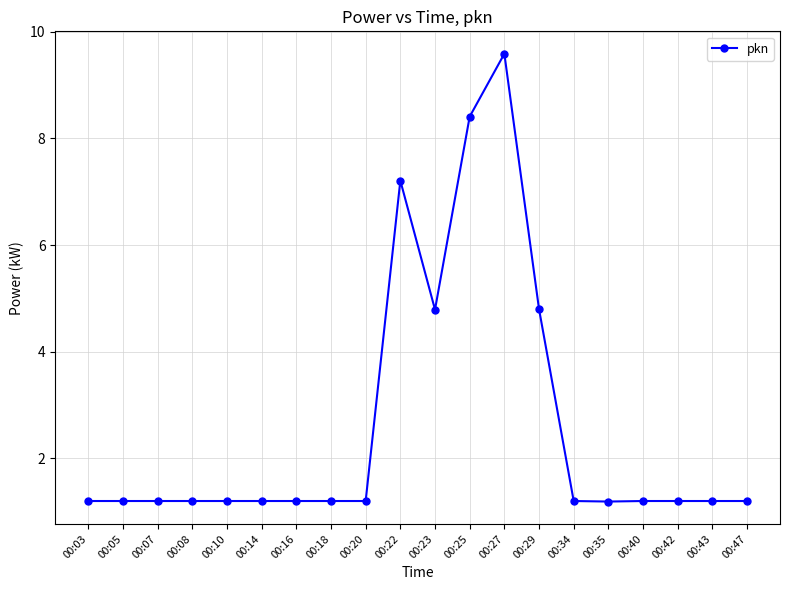

What is the change in value from 00:27 to 00:47?

-8.4